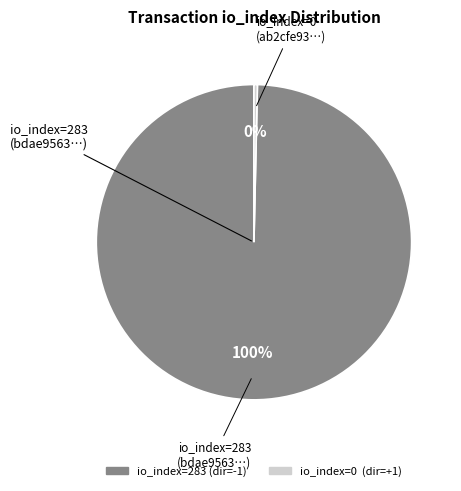

Is there any slice that represents more than half of the pie?

Yes